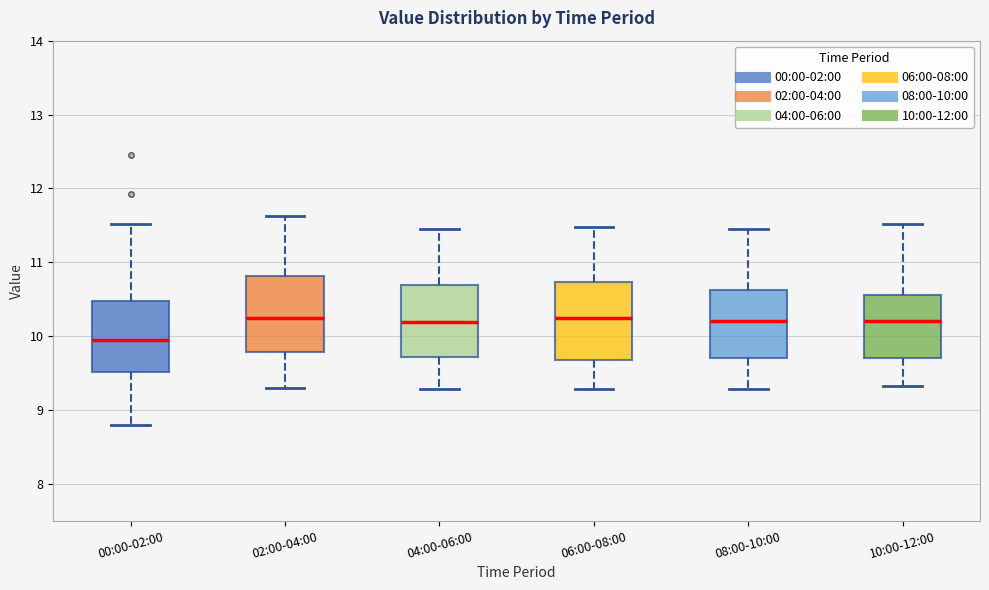

Reading left to right, transcribe this box plot: for each box, give where its median line is, the range the box spans, and where its two whiskers end, as read against the y-axis. The values are not printed on the chart, so give them approximately, as read against the axis.

00:00-02:00: median 10.0, box 9.5 to 10.5, whiskers 8.8 to 11.5
02:00-04:00: median 10.3, box 9.8 to 10.8, whiskers 9.3 to 11.6
04:00-06:00: median 10.2, box 9.7 to 10.7, whiskers 9.3 to 11.5
06:00-08:00: median 10.3, box 9.7 to 10.7, whiskers 9.3 to 11.5
08:00-10:00: median 10.2, box 9.7 to 10.6, whiskers 9.3 to 11.5
10:00-12:00: median 10.2, box 9.7 to 10.6, whiskers 9.3 to 11.5